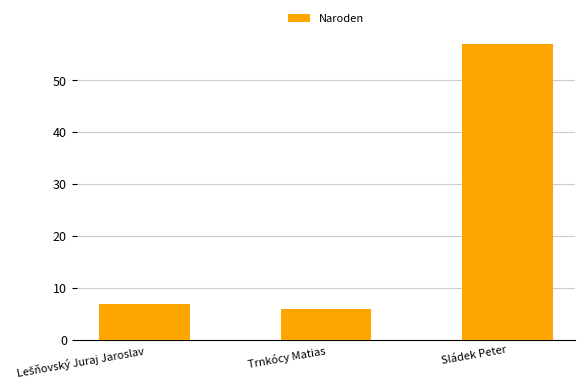

Read the value at Trnkócy Matias, to the nearest 5.

5